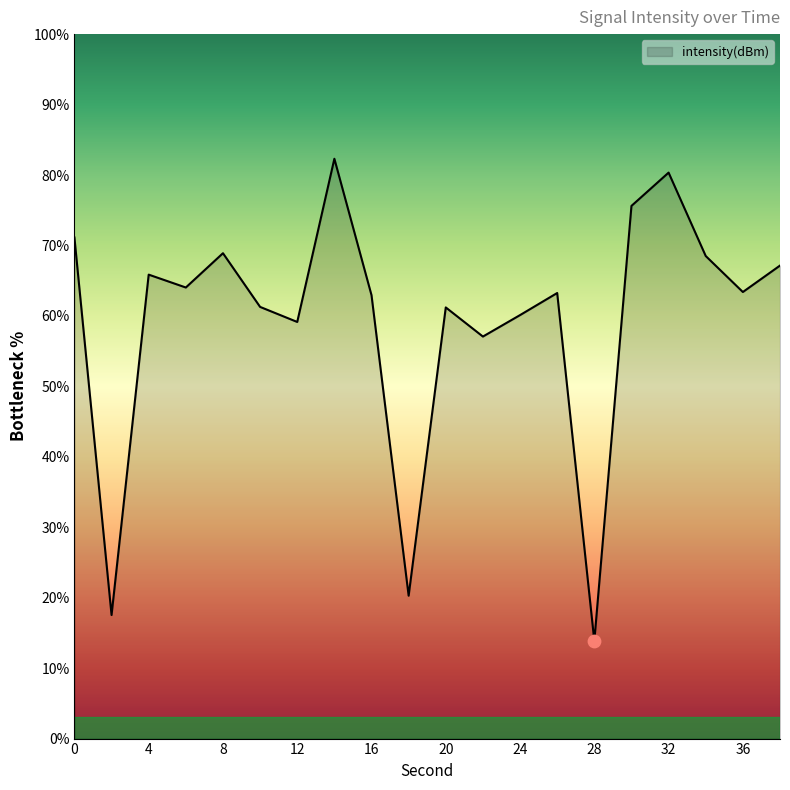

What is the smallest value displayed?

13.9